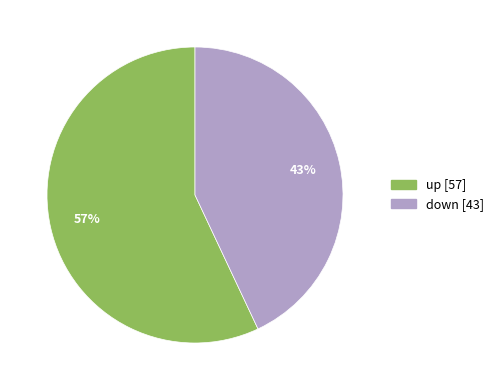

Rank the categories by value from lowest to highest.

down, up